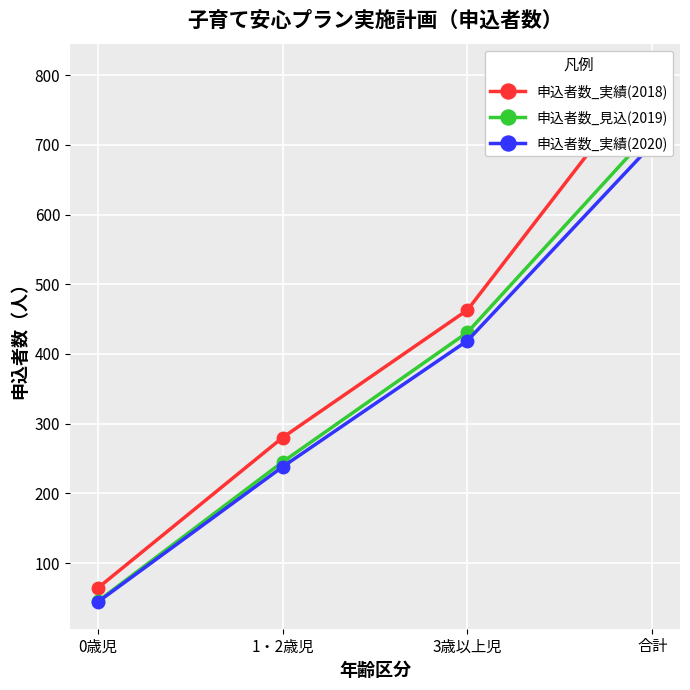

True or false: 申込者数_実績(2018) and 申込者数_見込(2019) cross at least once.

False